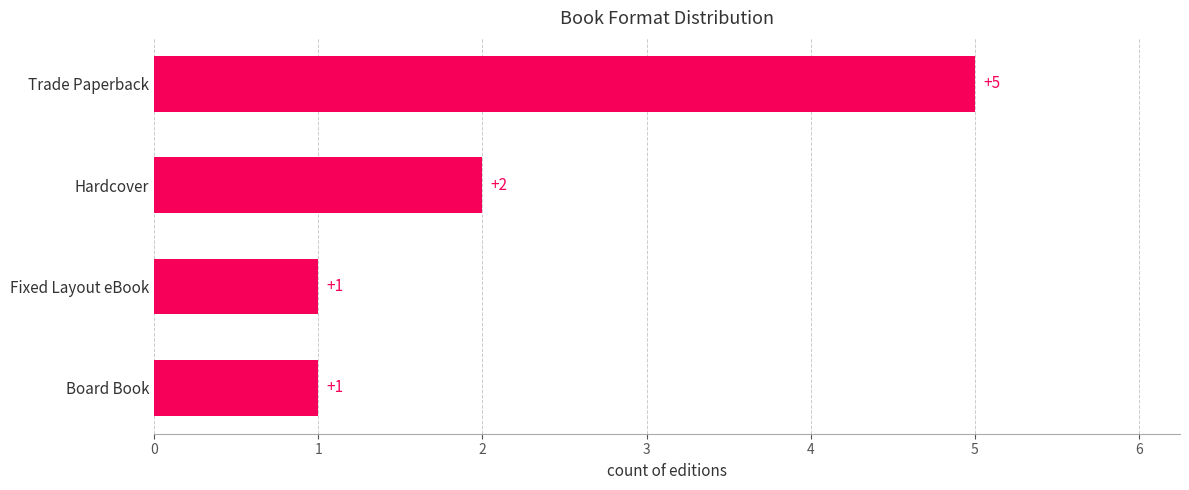

Reading top to bottom, extract all data points from this chart.

5	2	1	1